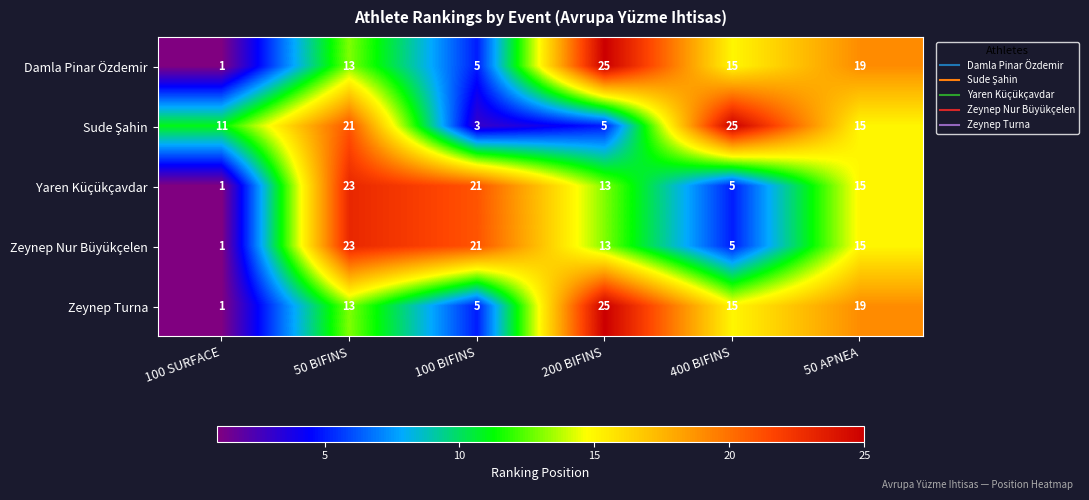

Which label corresponds to the smallest value in the chart?

100 SURFACE